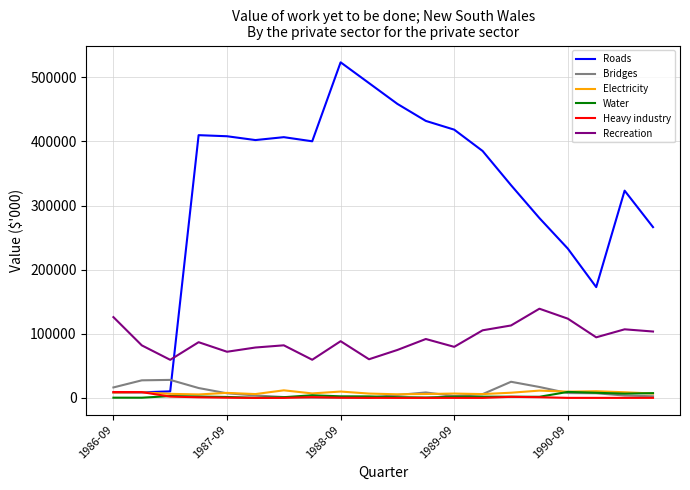

Which series has the largest range (max minus min)?

Roads